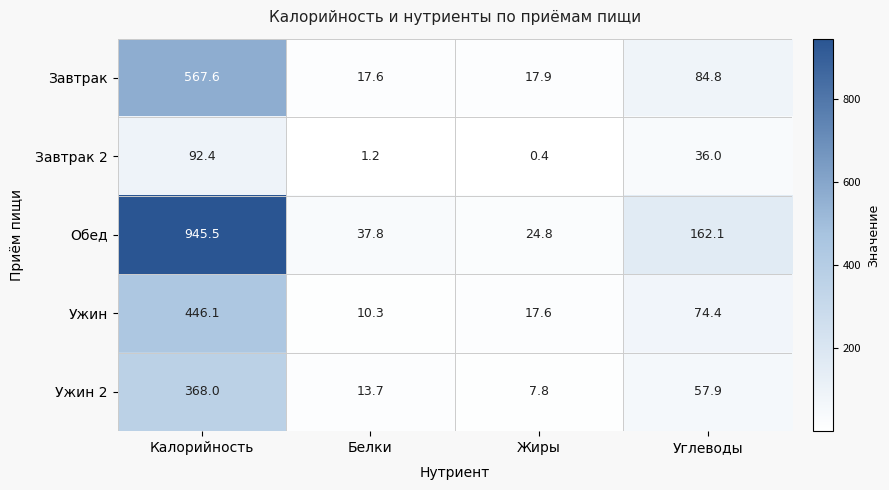

Reading left to right, what are all the values shown in this chart?

Завтрак: Калорийность=567.6	Белки=17.6	Жиры=17.9	Углеводы=84.8
Завтрак 2: Калорийность=92.4	Белки=1.2	Жиры=0.4	Углеводы=36.0
Обед: Калорийность=945.5	Белки=37.8	Жиры=24.8	Углеводы=162.1
Ужин: Калорийность=446.1	Белки=10.3	Жиры=17.6	Углеводы=74.4
Ужин 2: Калорийность=368.0	Белки=13.7	Жиры=7.8	Углеводы=57.9